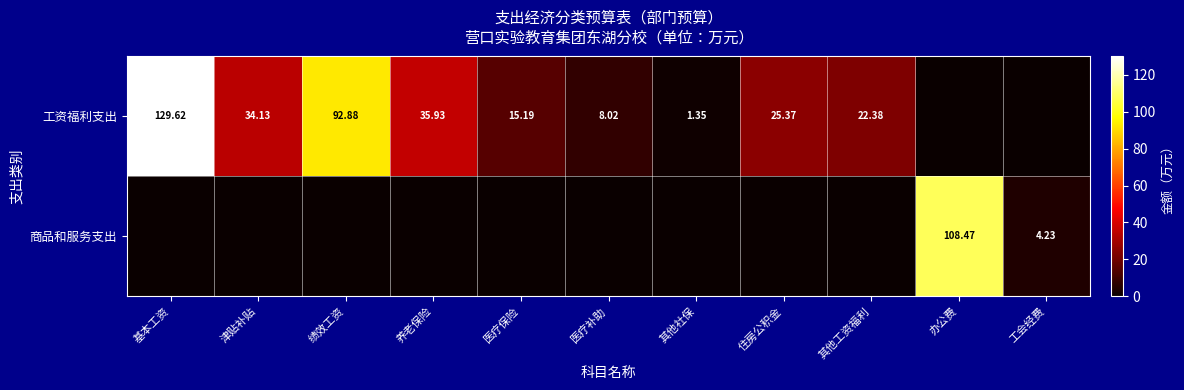

How many values in the 工资福利支出 series are below 22?

5